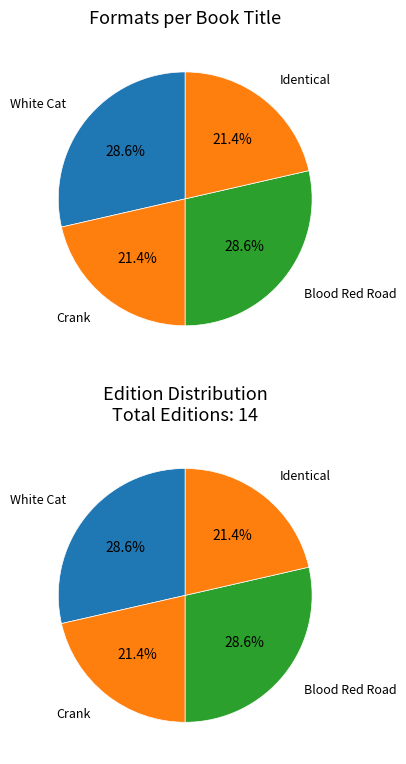

How many segments does this pie chart have?

4